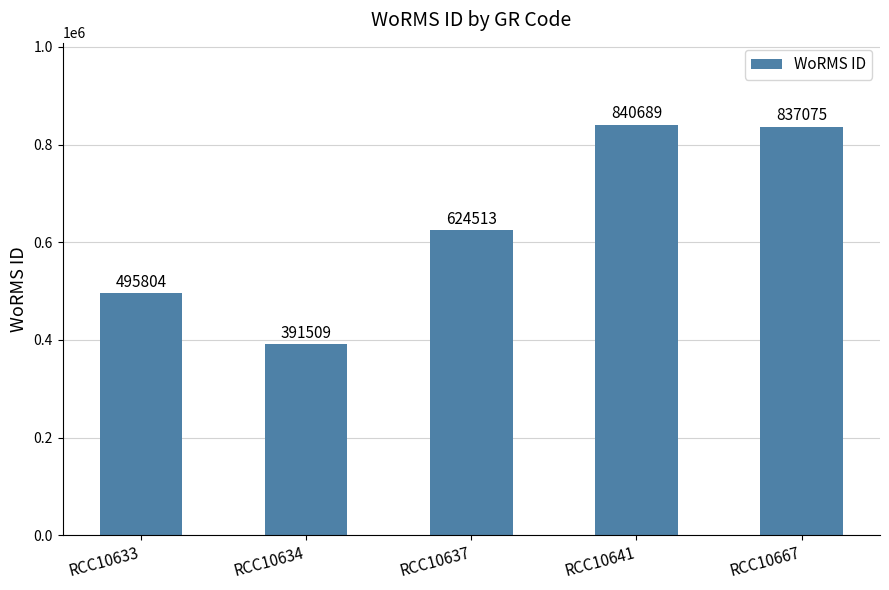

The chart shows a value of 1017648 at RCC10637. True or false?

False